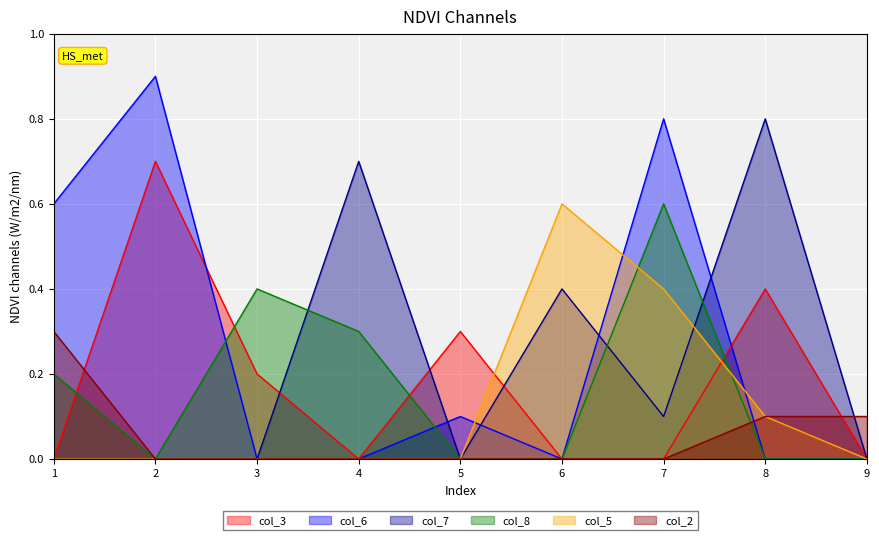

At which category does col_6 reach its first local valley?

6